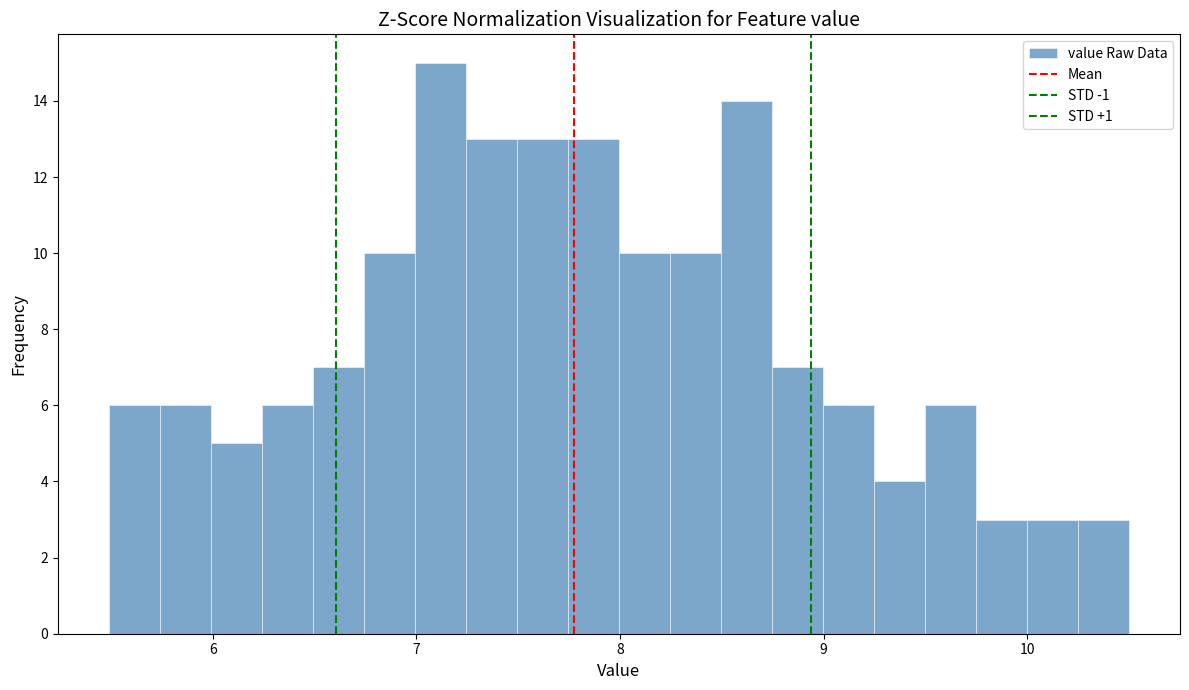

Around what value on the x-axis is the tallest bar? Give the approximate position of its centre, as read against the axis.

7.1